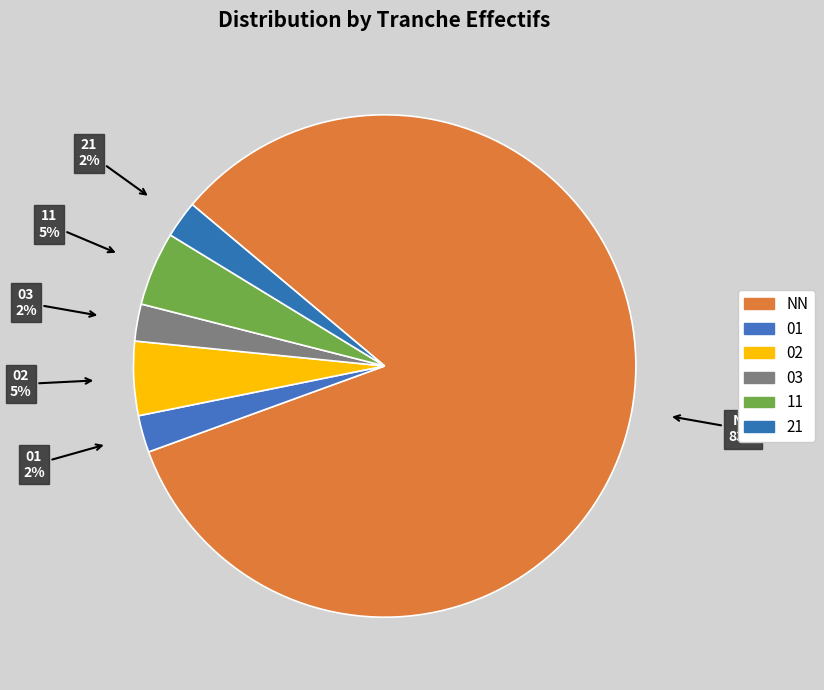

Count the number of slices in the pie.

6